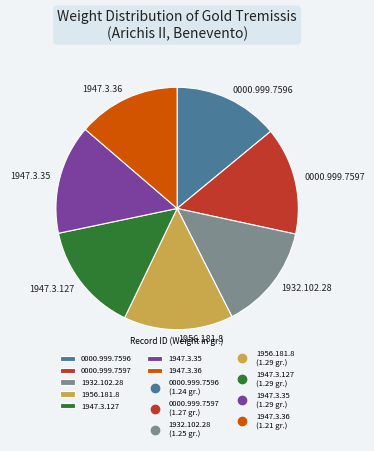

The 0000.999.7597 slice represents 14% of the pie. True or false?

True